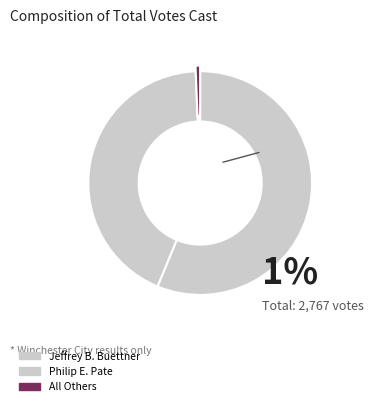

Count the number of slices in the pie.

3